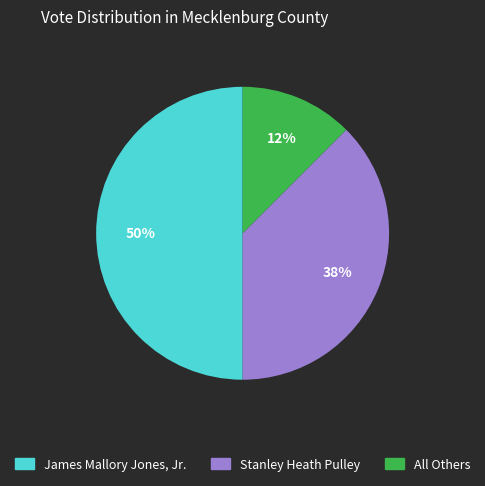

Between James Mallory Jones, Jr. and All Others, which is larger?

James Mallory Jones, Jr.